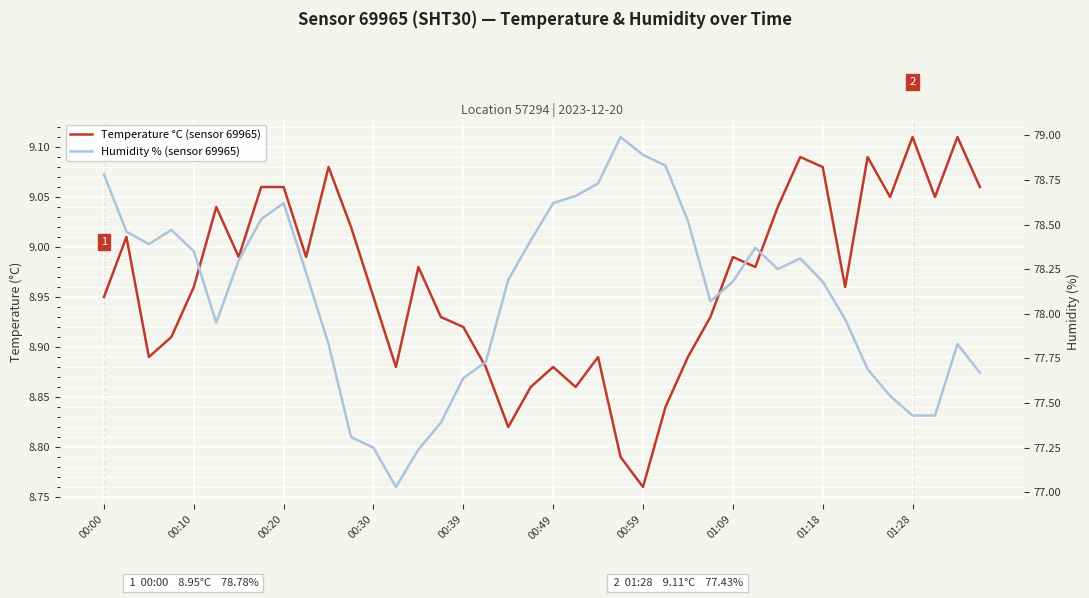

Rank the series by their maximum value, from highest to lowest.

Humidity % (sensor 69965), Temperature °C (sensor 69965)